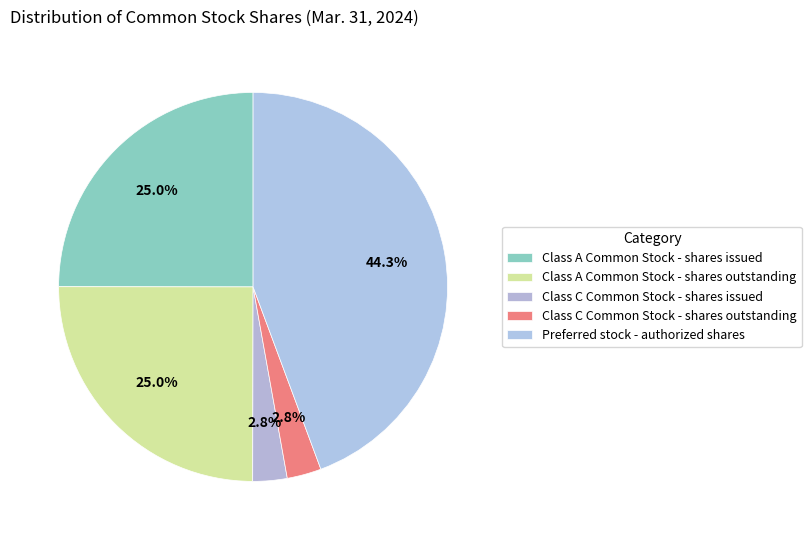

What portion of the pie excludes Class C Common Stock - shares issued?

97.2%